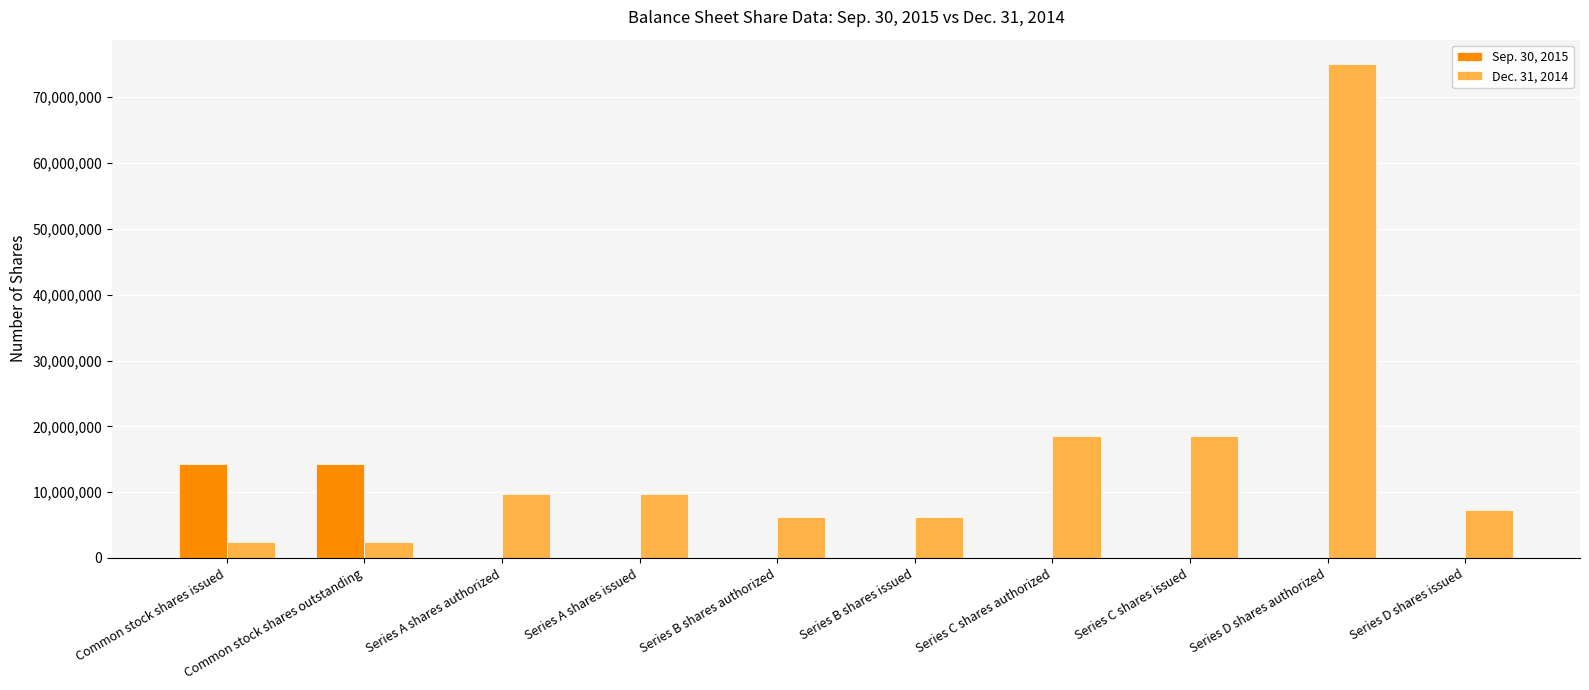

What is the greatest value displayed?

75000000